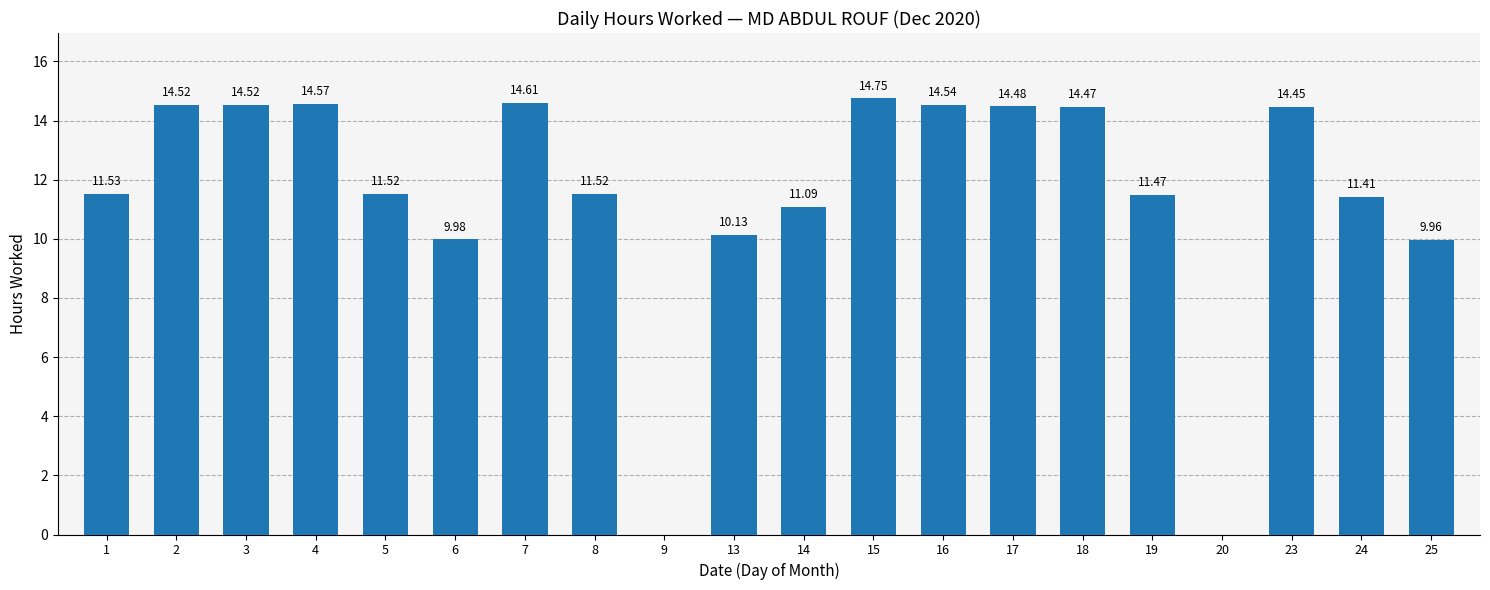

Approximately how many times larger is the value at 18 compared to 17?

1.0